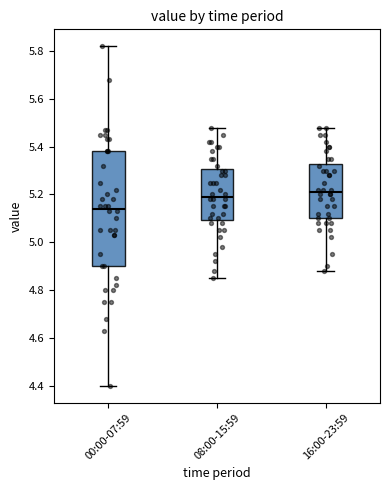

Which box's median line is the lowest?

00:00-07:59